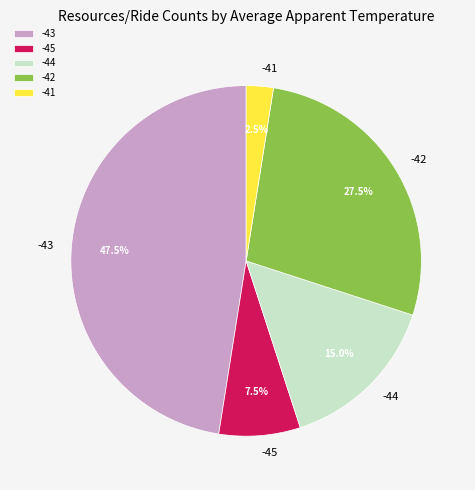

Approximately how many times larger is the value at -42 compared to -43?

0.6